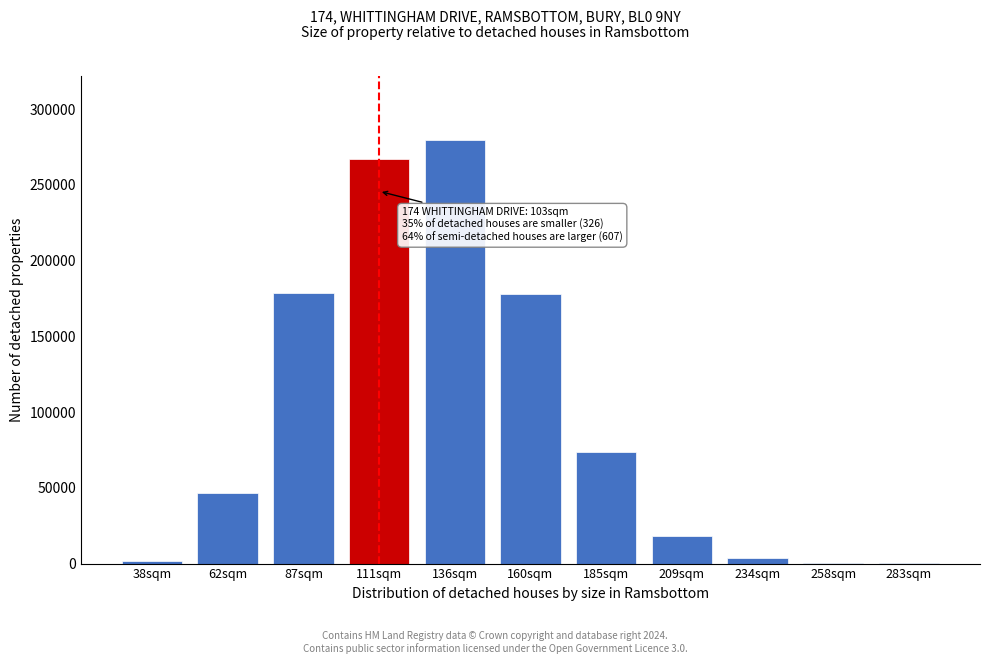

Which label corresponds to the largest value in the chart?

136sqm